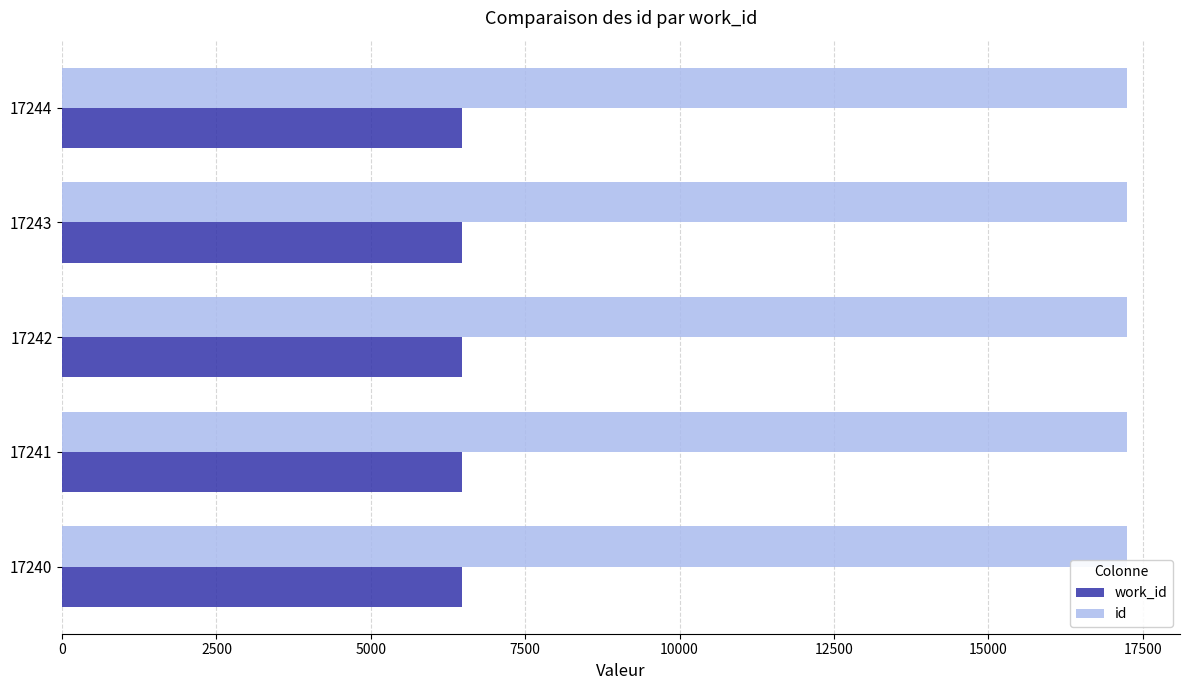

Count the id values in the range 17241 to 17243.

3